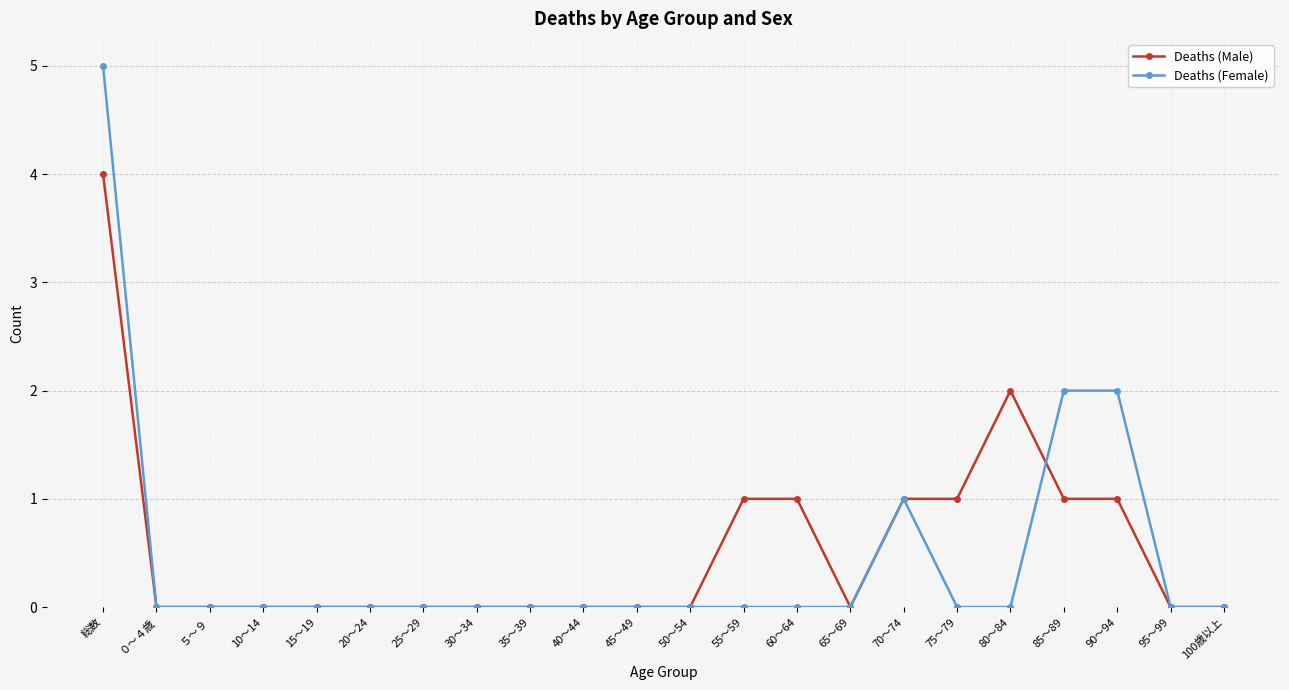

Is the value of Deaths (Female) at ５～９ greater than the value of Deaths (Male) at 55～59?

No